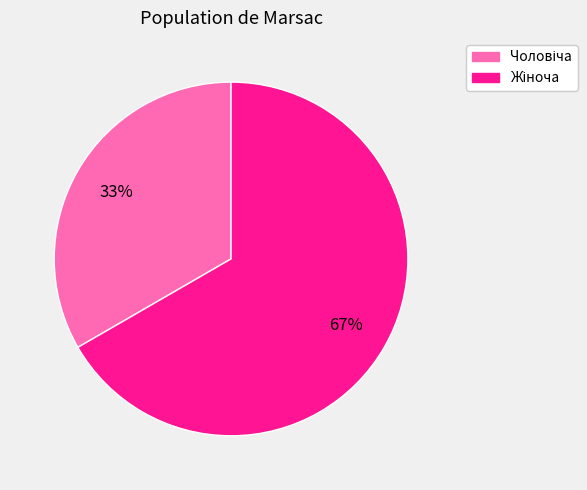

To the nearest percent, what is the average slice percentage?

50%